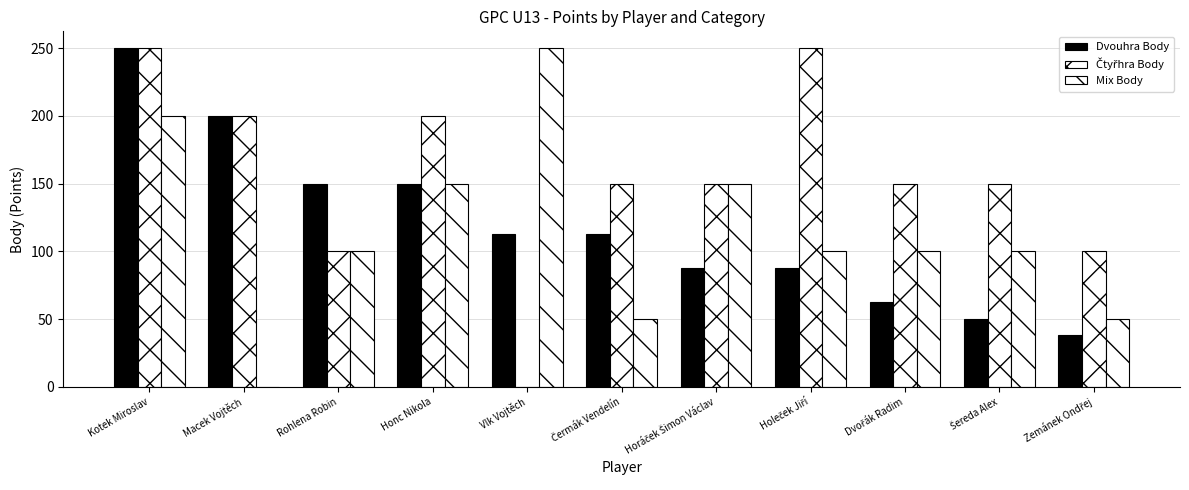

Reading left to right, list all the values displayed in this chart.

Dvouhra Body: Kotek Miroslav=250	Macek Vojtěch=200	Rohlena Robin=150	Honc Nikola=150	Vlk Vojtěch=113	Čermák Vendelín=113	Horáček Šimon Václav=88	Holeček Jiří=88	Dvořák Radim=63	Šereda Alex=50	Zemánek Ondřej=38
Čtyřhra Body: Kotek Miroslav=250	Macek Vojtěch=200	Rohlena Robin=100	Honc Nikola=200	Vlk Vojtěch=0	Čermák Vendelín=150	Horáček Šimon Václav=150	Holeček Jiří=250	Dvořák Radim=150	Šereda Alex=150	Zemánek Ondřej=100
Mix Body: Kotek Miroslav=200	Macek Vojtěch=0	Rohlena Robin=100	Honc Nikola=150	Vlk Vojtěch=250	Čermák Vendelín=50	Horáček Šimon Václav=150	Holeček Jiří=100	Dvořák Radim=100	Šereda Alex=100	Zemánek Ondřej=50